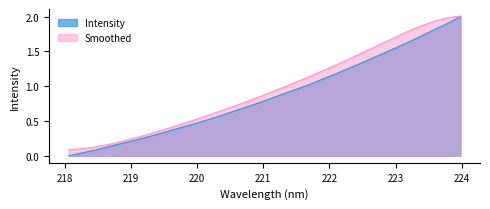

What position from the left is 220.1623?

12